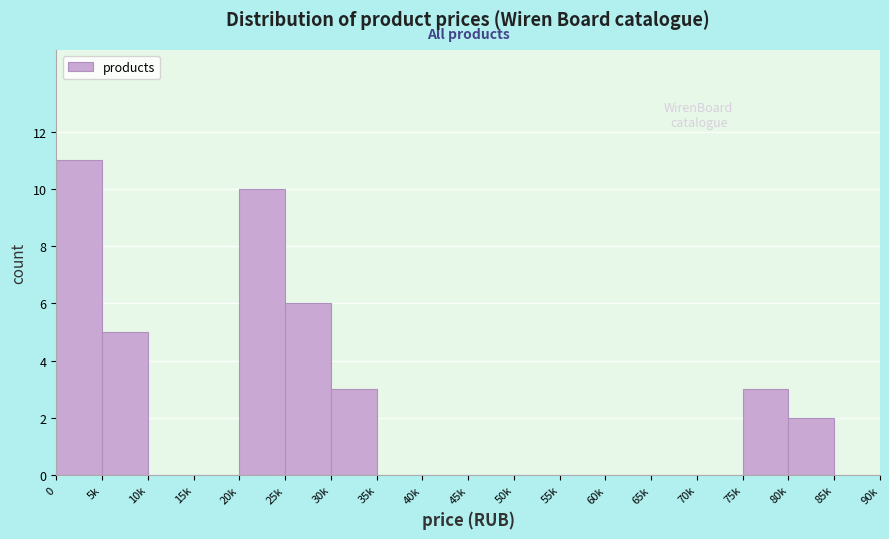

Reading right to left, list all the values displayed in this chart.

85k=0	80k=2	75k=3	70k=0	65k=0	60k=0	55k=0	50k=0	45k=0	40k=0	35k=0	30k=3	25k=6	20k=10	15k=0	10k=0	5k=5	0=11